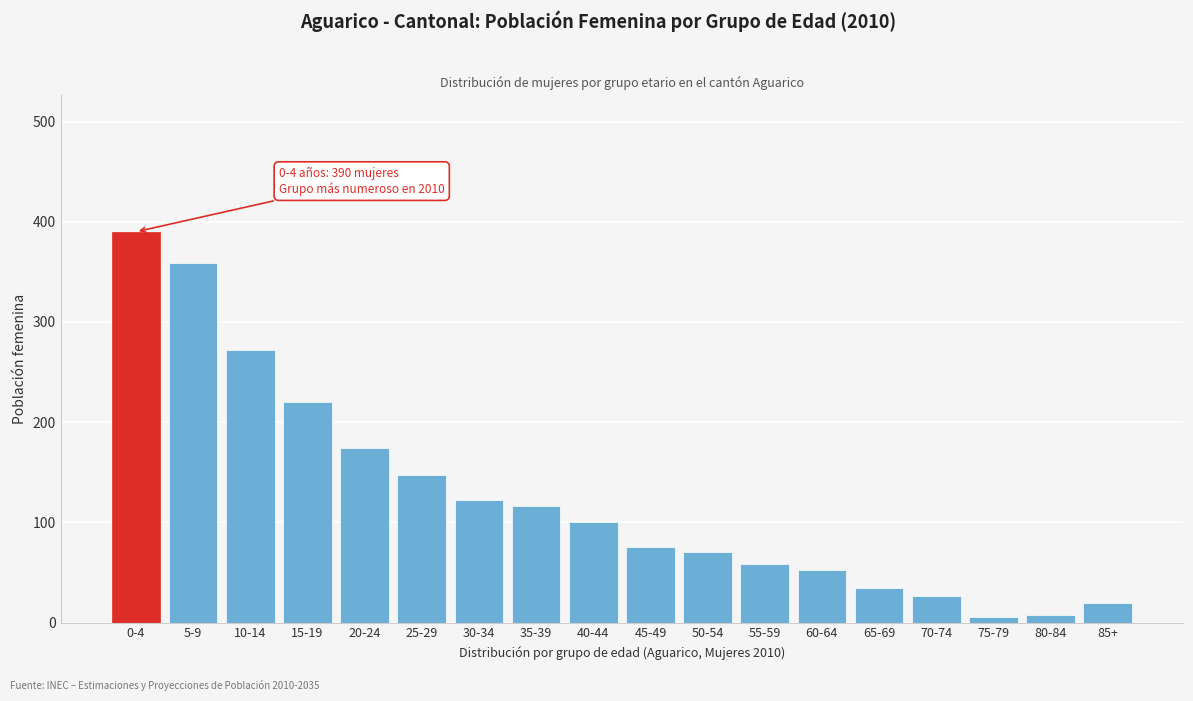

What position from the left is 85+?

18